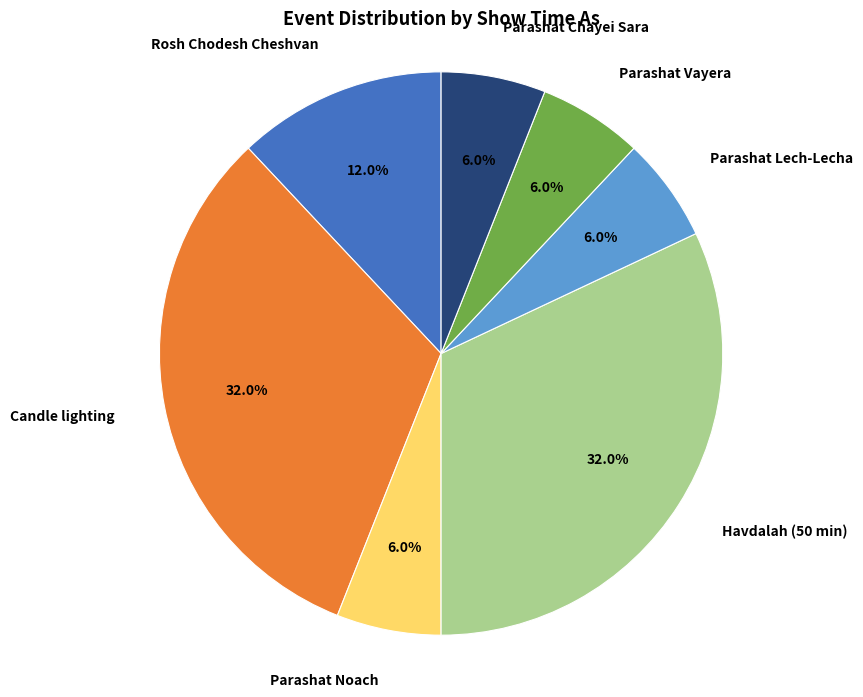

What portion of the pie excludes Parashat Noach?

94.0%